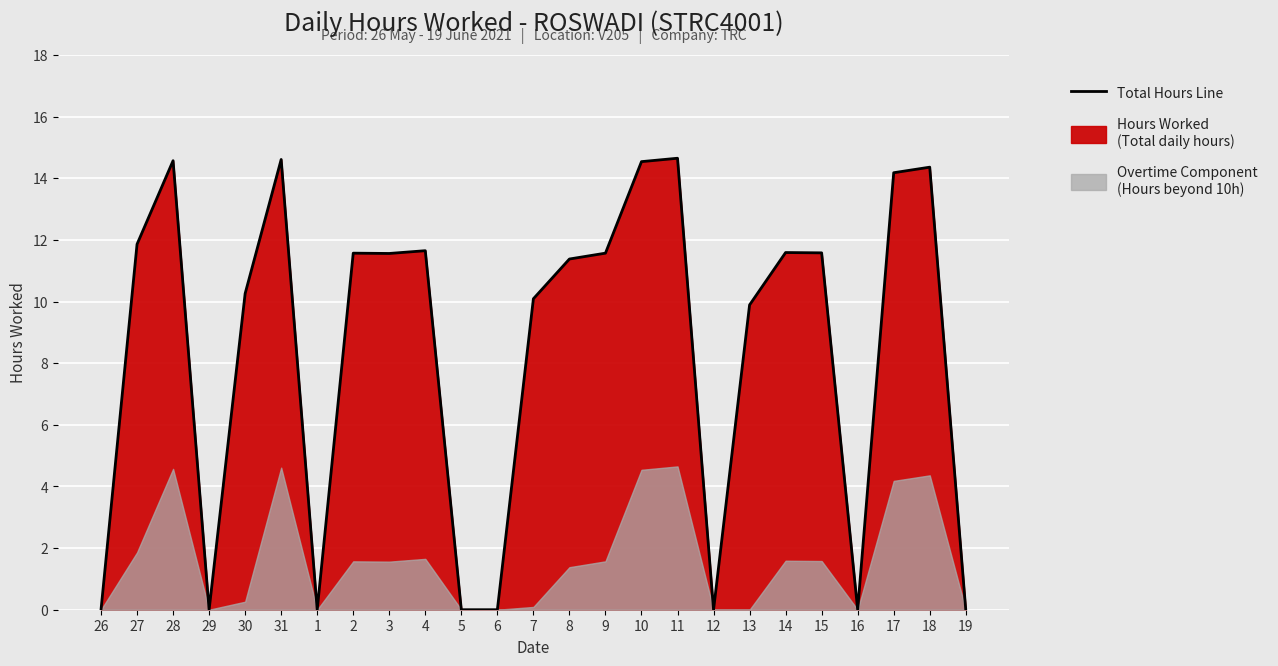

Between 19 and 5, which is larger?

19